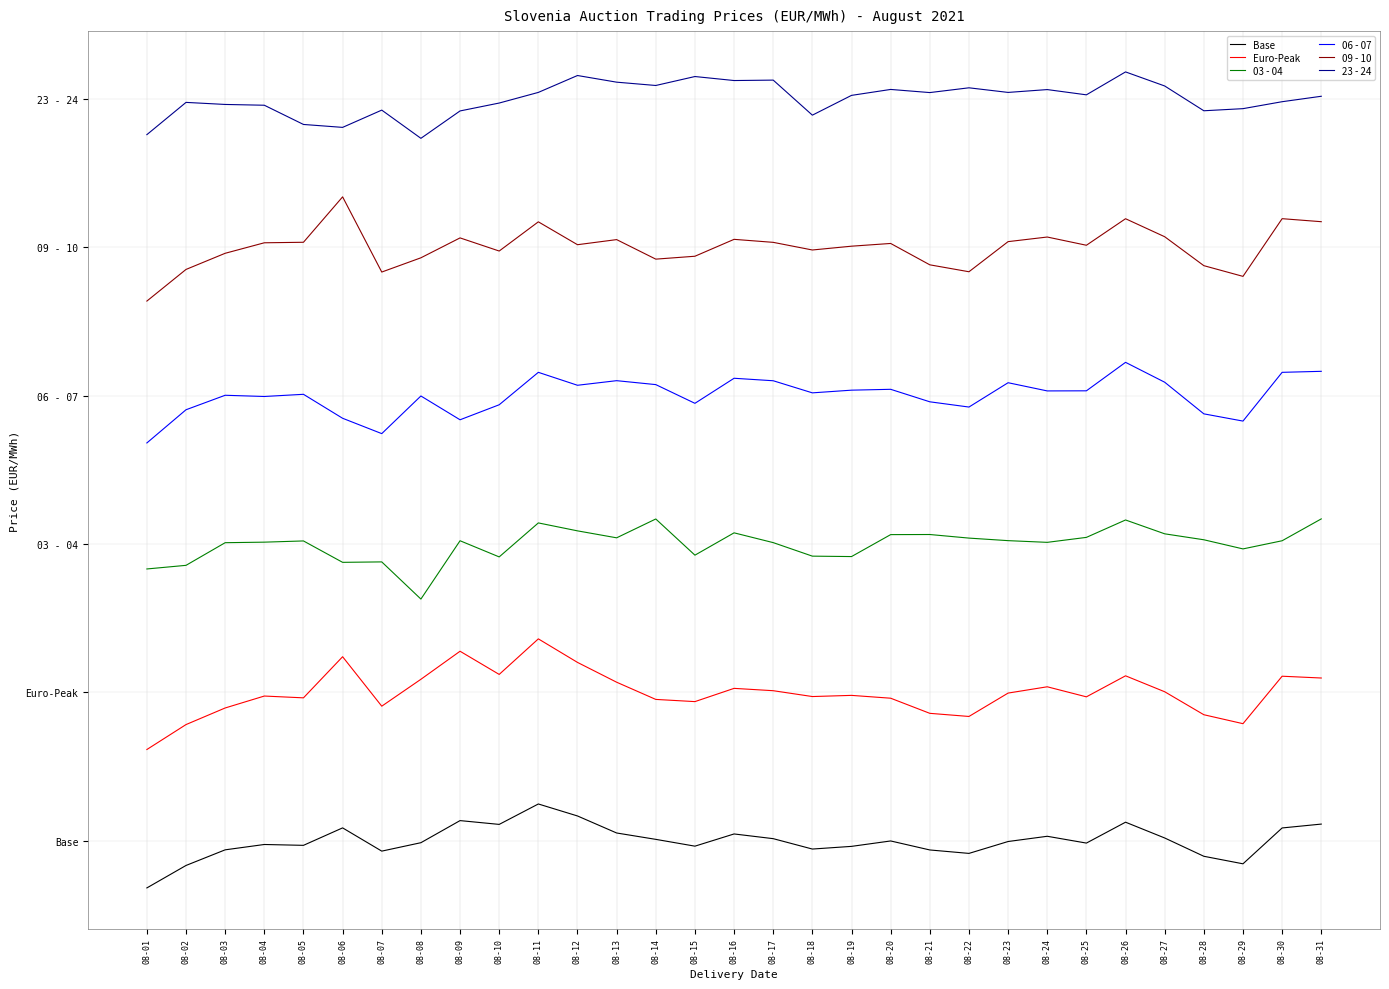

List the series in order of their peak value, lowest first.

Base, Euro-Peak, 03 - 04, 06 - 07, 09 - 10, 23 - 24